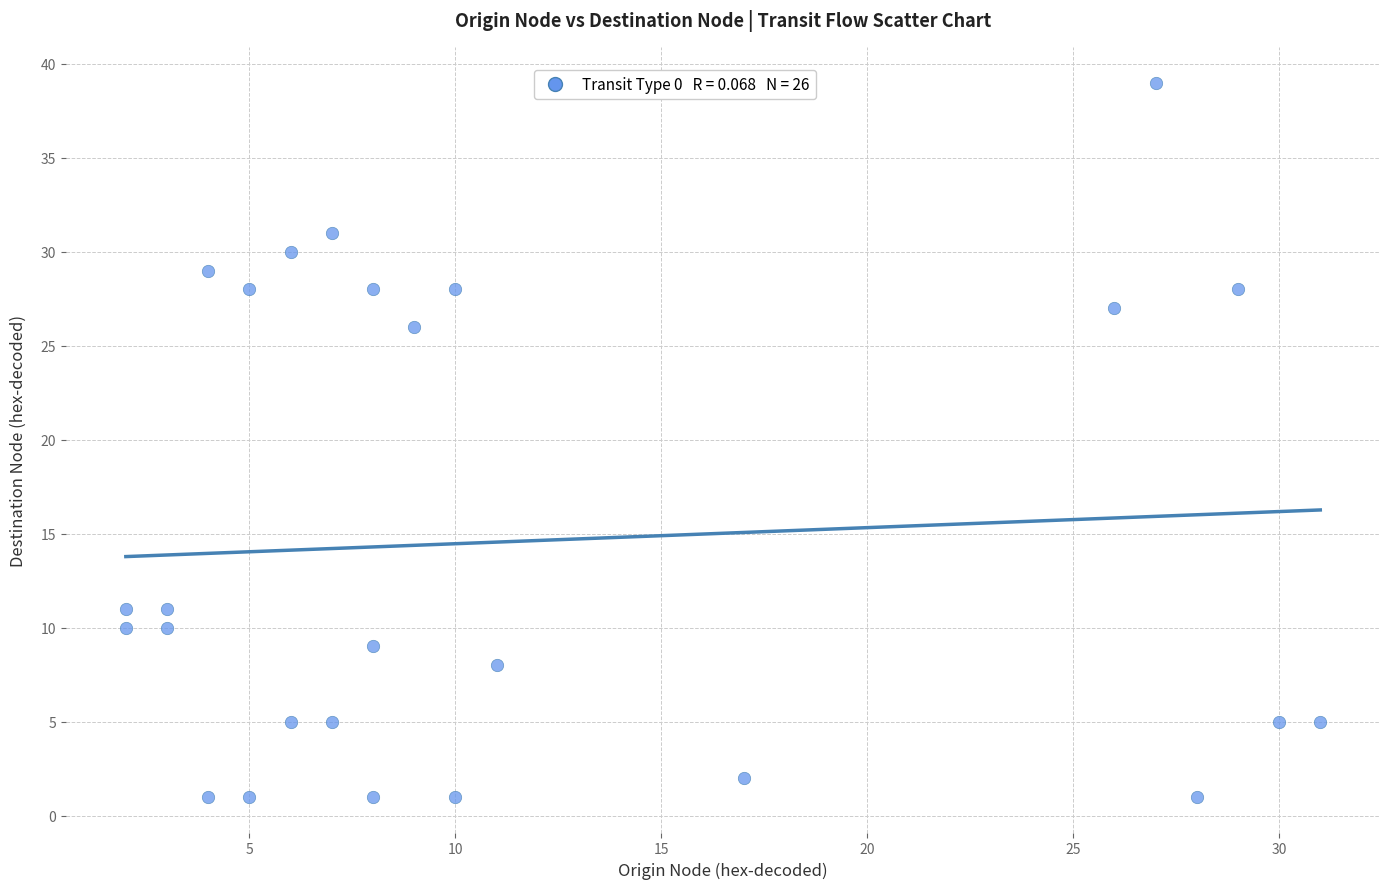

What Y value in the scatter plot is closest to 20?

26